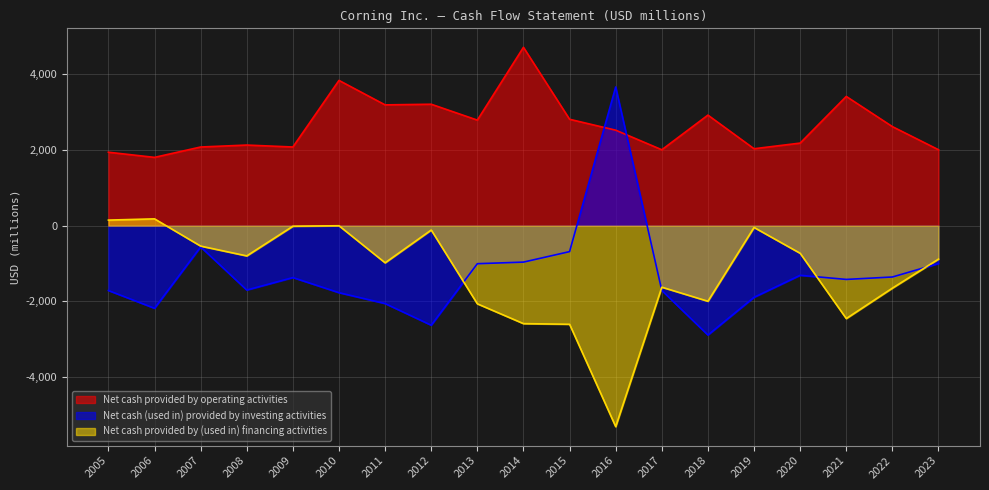

How many times do Net cash (used in) provided by investing activities and Net cash provided by (used in) financing activities cross each other?

4